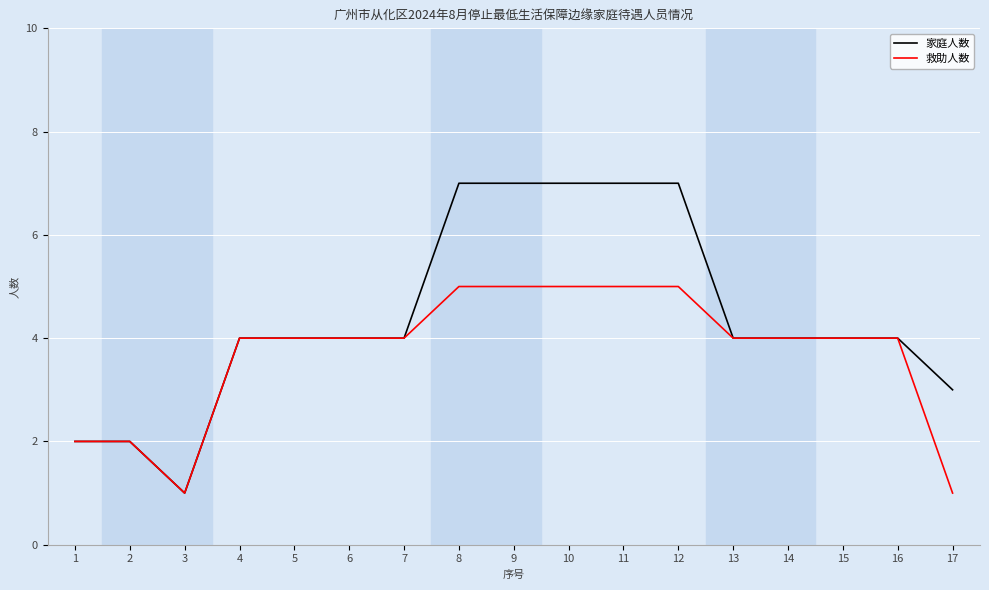

What value does the 家庭人数 series have at 3?

1